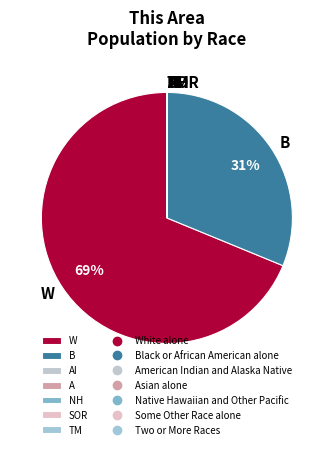

To the nearest percent, what is the difference between the largest and smallest slice percentages?

69%